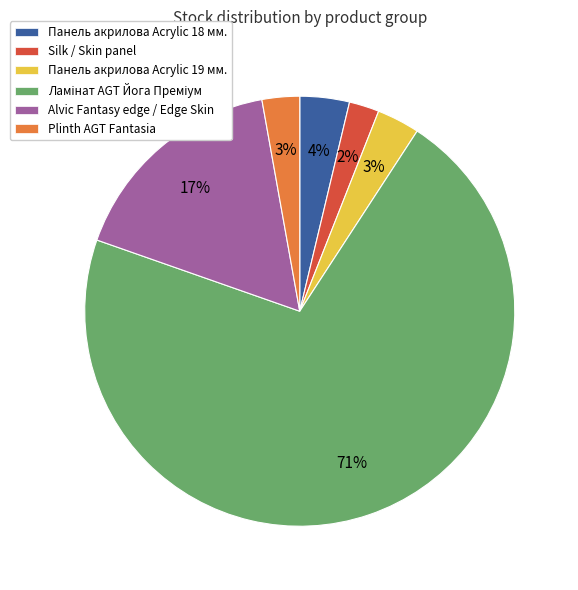

The Plinth AGT Fantasia slice represents 3% of the pie. True or false?

True